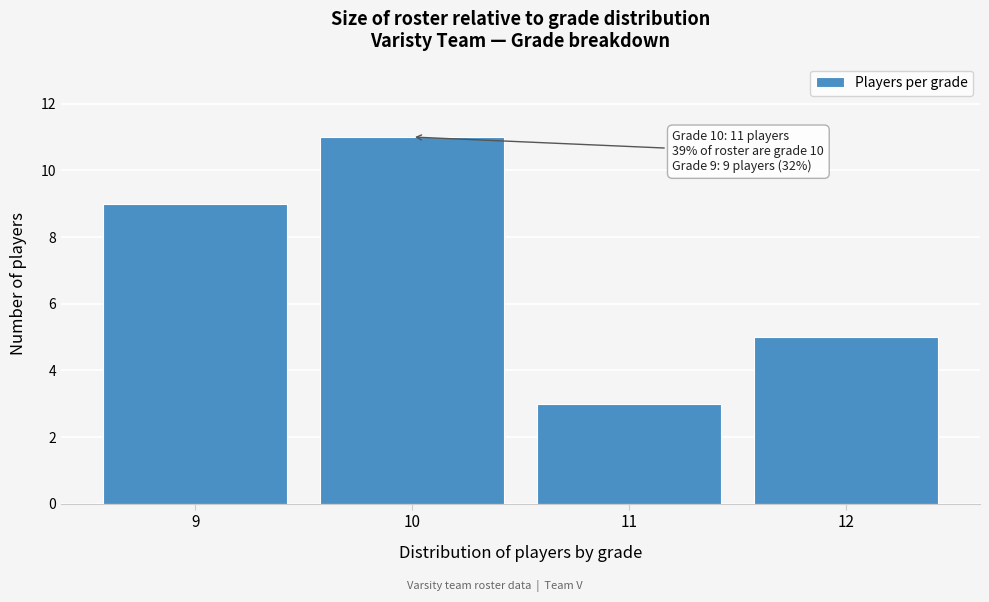

Reading right to left, list all the values displayed in this chart.

12=5	11=3	10=11	9=9